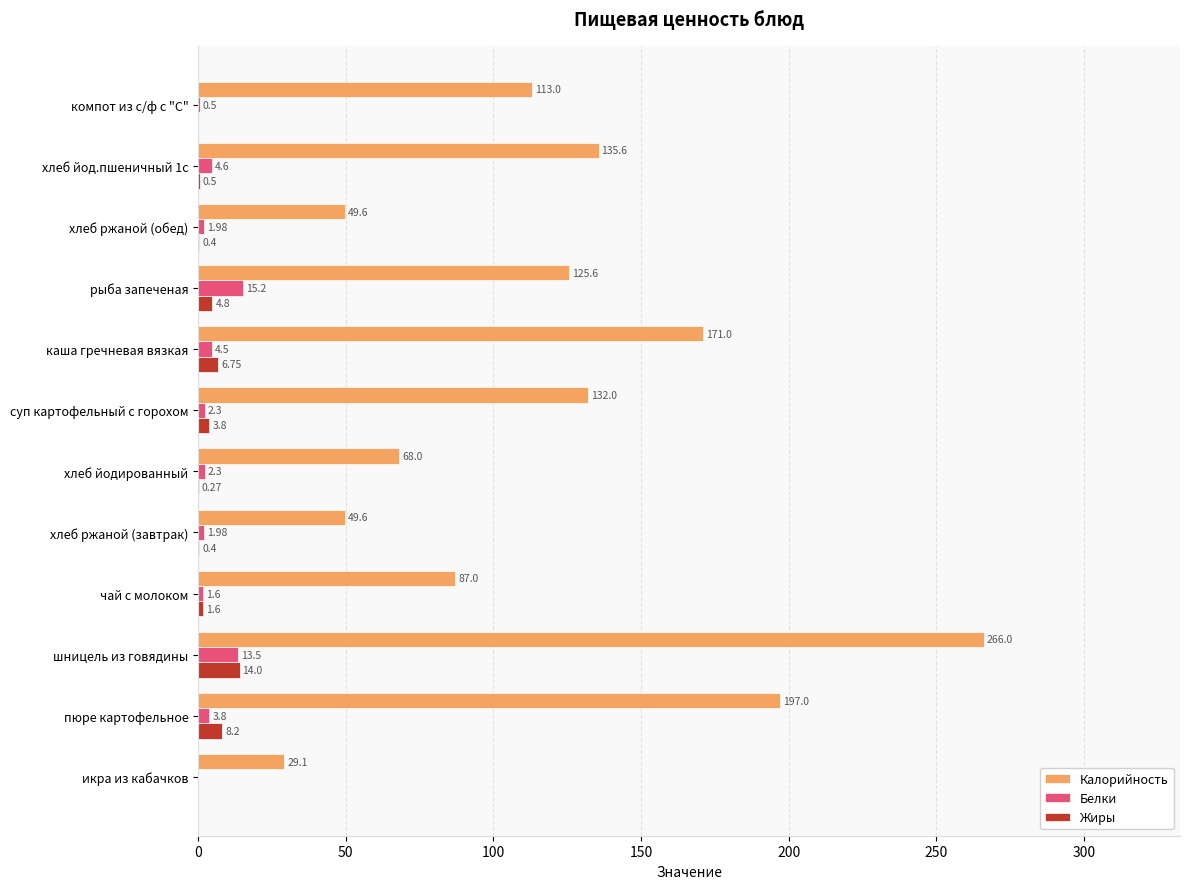

Between пюре картофельное and каша гречневая вязкая, which series saw the biggest shift?

Калорийность